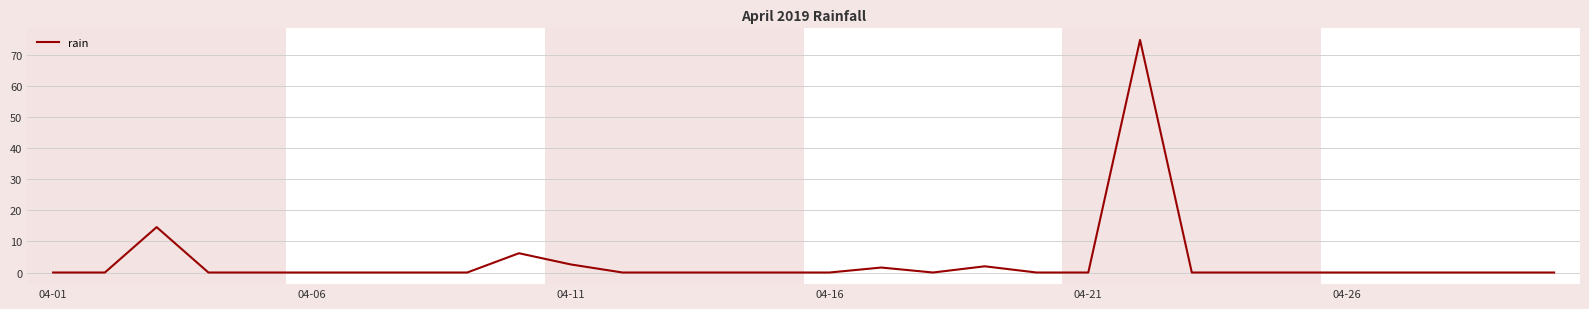

What is the difference between the maximum and minimum values?

74.8